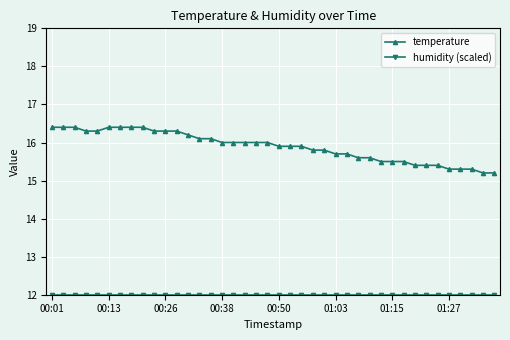

Which series has the largest total across all categories?

temperature